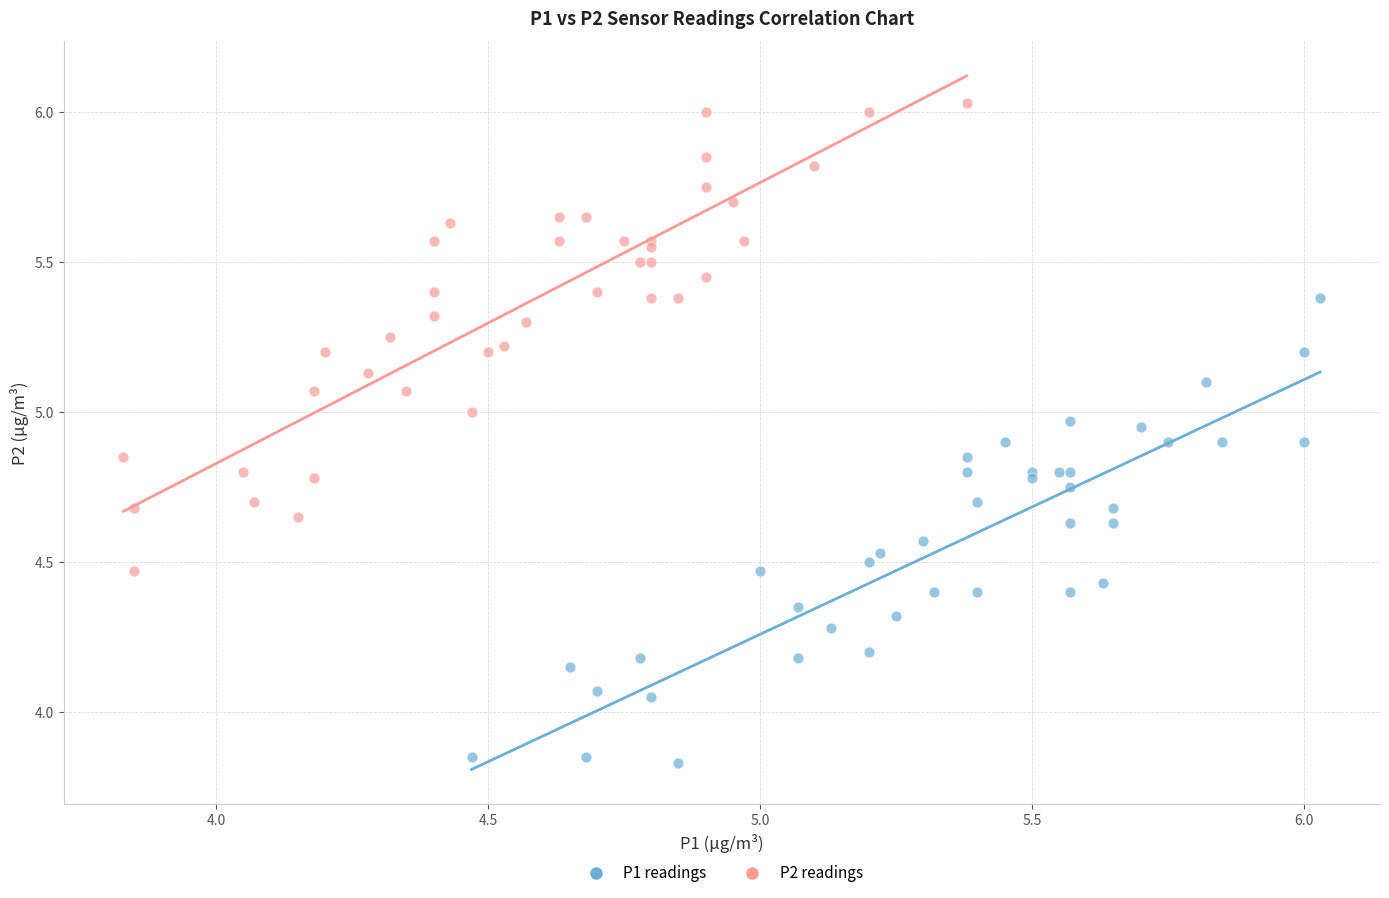

What are all the series names shown in the legend?

P1 readings, P2 readings